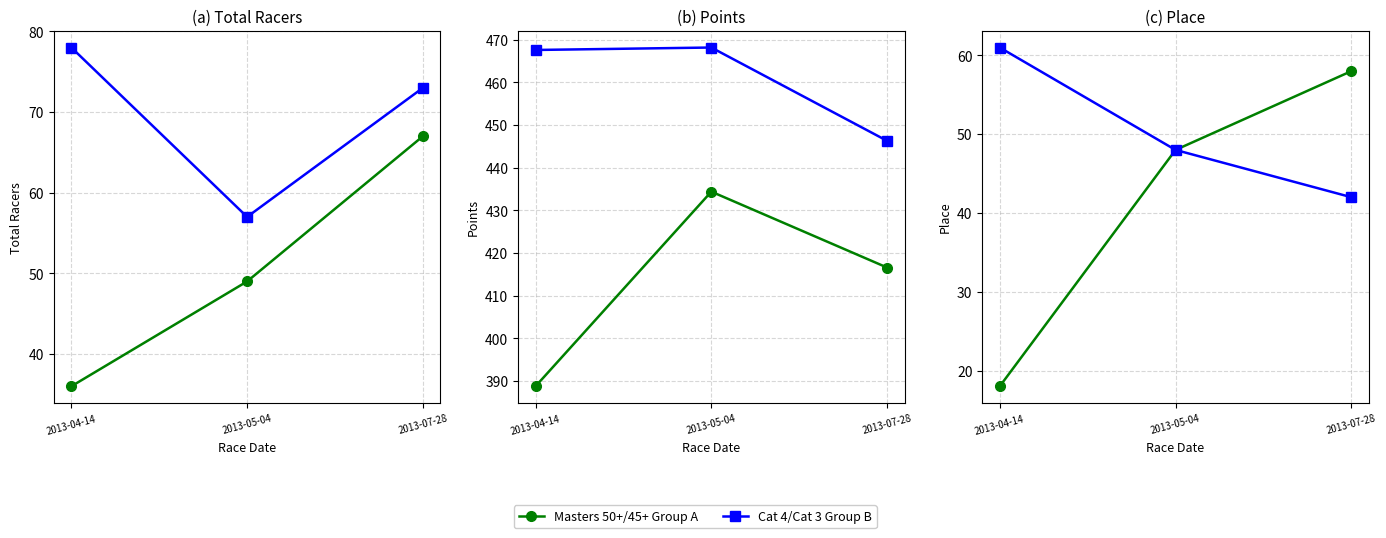

What is the minimum value shown in the chart?

18